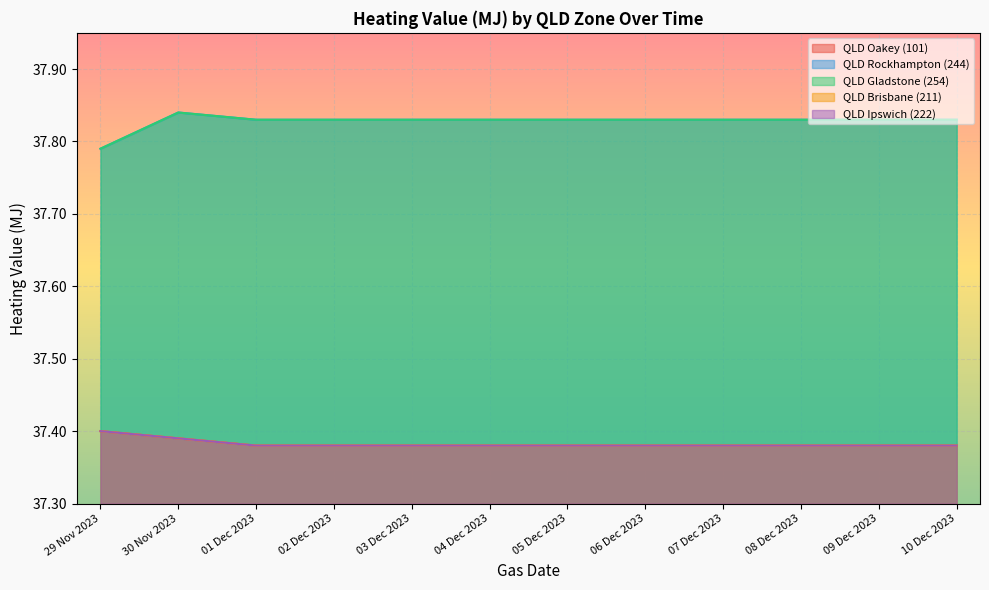

What is the total value across all series at 29 Nov 2023?

187.8